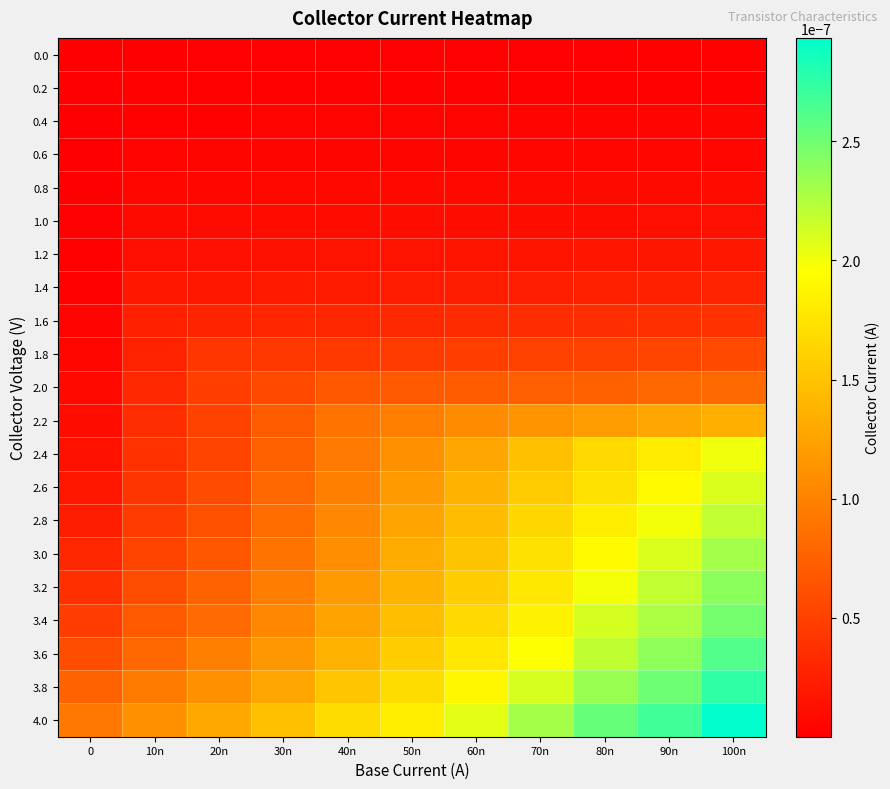

Reading right to left, transcribe all the data shown in this chart.

0.0: 100n=0.0	90n=0.0	80n=0.0	70n=0.0	60n=0.0	50n=0.0	40n=0.0	30n=0.0	20n=0.0	10n=0.0	0=0.0
0.2: 100n=0.0	90n=0.0	80n=0.0	70n=0.0	60n=0.0	50n=0.0	40n=0.0	30n=0.0	20n=0.0	10n=0.0	0=0.0
0.4: 100n=0.0	90n=0.0	80n=0.0	70n=0.0	60n=0.0	50n=0.0	40n=0.0	30n=0.0	20n=0.0	10n=0.0	0=0.0
0.6: 100n=0.0	90n=0.0	80n=0.0	70n=0.0	60n=0.0	50n=0.0	40n=0.0	30n=0.0	20n=0.0	10n=0.0	0=0.0
0.8: 100n=0.0	90n=0.0	80n=0.0	70n=0.0	60n=0.0	50n=0.0	40n=0.0	30n=0.0	20n=0.0	10n=0.0	0=0.0
1.0: 100n=0.0	90n=0.0	80n=0.0	70n=0.0	60n=0.0	50n=0.0	40n=0.0	30n=0.0	20n=0.0	10n=0.0	0=0.0
1.2: 100n=0.0	90n=0.0	80n=0.0	70n=0.0	60n=0.0	50n=0.0	40n=0.0	30n=0.0	20n=0.0	10n=0.0	0=0.0
1.4: 100n=0.0	90n=0.0	80n=0.0	70n=0.0	60n=0.0	50n=0.0	40n=0.0	30n=0.0	20n=0.0	10n=0.0	0=0.0
1.6: 100n=0.0	90n=0.0	80n=0.0	70n=0.0	60n=0.0	50n=0.0	40n=0.0	30n=0.0	20n=0.0	10n=0.0	0=0.0
1.8: 100n=0.0	90n=0.0	80n=0.0	70n=0.0	60n=0.0	50n=0.0	40n=0.0	30n=0.0	20n=0.0	10n=0.0	0=0.0
2.0: 100n=0.0	90n=0.0	80n=0.0	70n=0.0	60n=0.0	50n=0.0	40n=0.0	30n=0.0	20n=0.0	10n=0.0	0=0.0
2.2: 100n=0.0	90n=0.0	80n=0.0	70n=0.0	60n=0.0	50n=0.0	40n=0.0	30n=0.0	20n=0.0	10n=0.0	0=0.0
2.4: 100n=0.0	90n=0.0	80n=0.0	70n=0.0	60n=0.0	50n=0.0	40n=0.0	30n=0.0	20n=0.0	10n=0.0	0=0.0
2.6: 100n=0.0	90n=0.0	80n=0.0	70n=0.0	60n=0.0	50n=0.0	40n=0.0	30n=0.0	20n=0.0	10n=0.0	0=0.0
2.8: 100n=0.0	90n=0.0	80n=0.0	70n=0.0	60n=0.0	50n=0.0	40n=0.0	30n=0.0	20n=0.0	10n=0.0	0=0.0
3.0: 100n=0.0	90n=0.0	80n=0.0	70n=0.0	60n=0.0	50n=0.0	40n=0.0	30n=0.0	20n=0.0	10n=0.0	0=0.0
3.2: 100n=0.0	90n=0.0	80n=0.0	70n=0.0	60n=0.0	50n=0.0	40n=0.0	30n=0.0	20n=0.0	10n=0.0	0=0.0
3.4: 100n=0.0	90n=0.0	80n=0.0	70n=0.0	60n=0.0	50n=0.0	40n=0.0	30n=0.0	20n=0.0	10n=0.0	0=0.0
3.6: 100n=0.0	90n=0.0	80n=0.0	70n=0.0	60n=0.0	50n=0.0	40n=0.0	30n=0.0	20n=0.0	10n=0.0	0=0.0
3.8: 100n=0.0	90n=0.0	80n=0.0	70n=0.0	60n=0.0	50n=0.0	40n=0.0	30n=0.0	20n=0.0	10n=0.0	0=0.0
4.0: 100n=0.0	90n=0.0	80n=0.0	70n=0.0	60n=0.0	50n=0.0	40n=0.0	30n=0.0	20n=0.0	10n=0.0	0=0.0